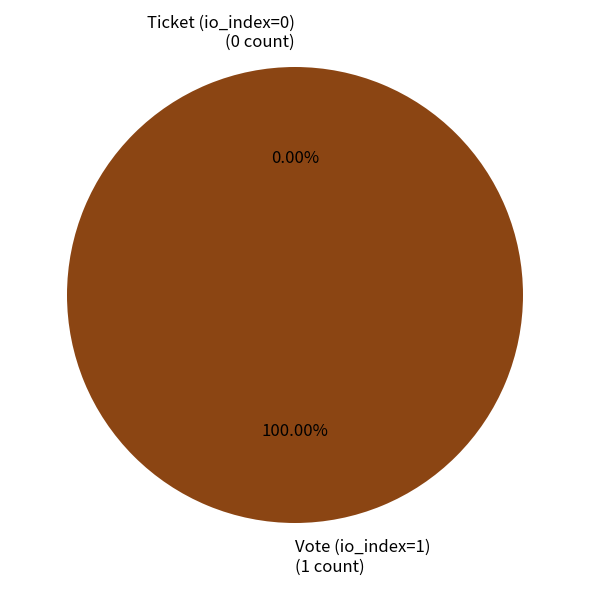

To the nearest percent, what portion does Vote (io_index=1) represent?

100%